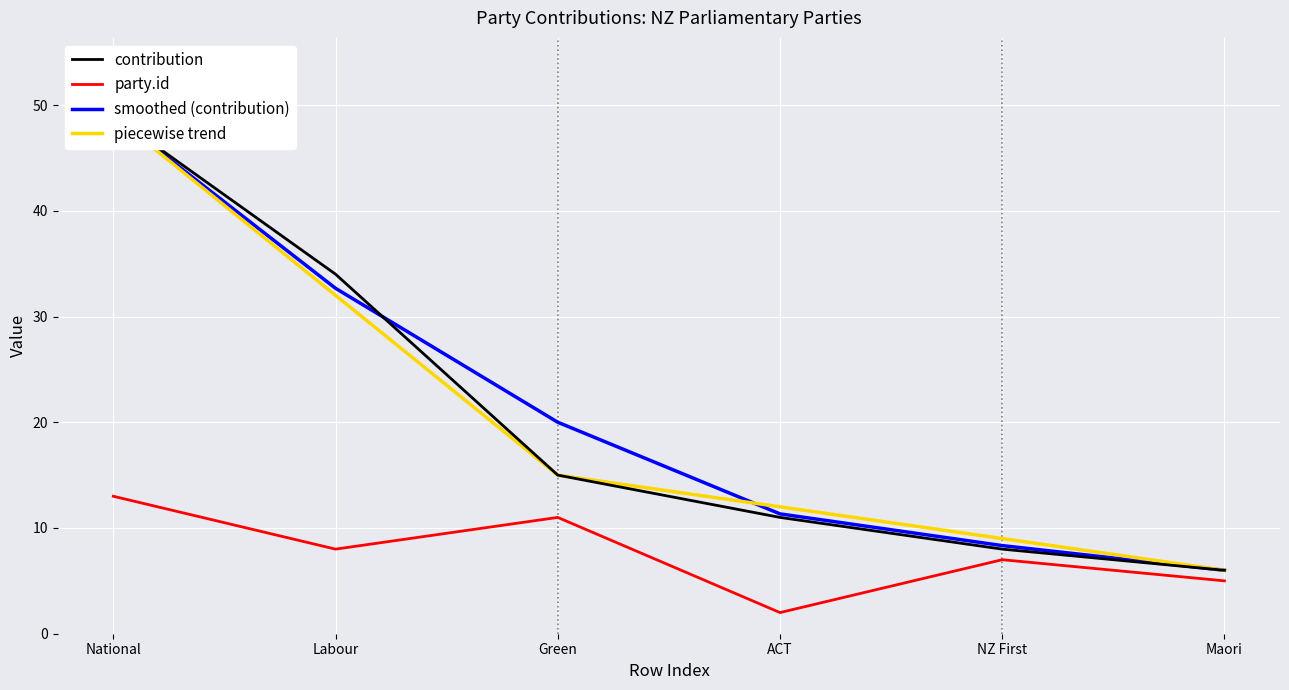

What is the lowest value of the contribution series?

6